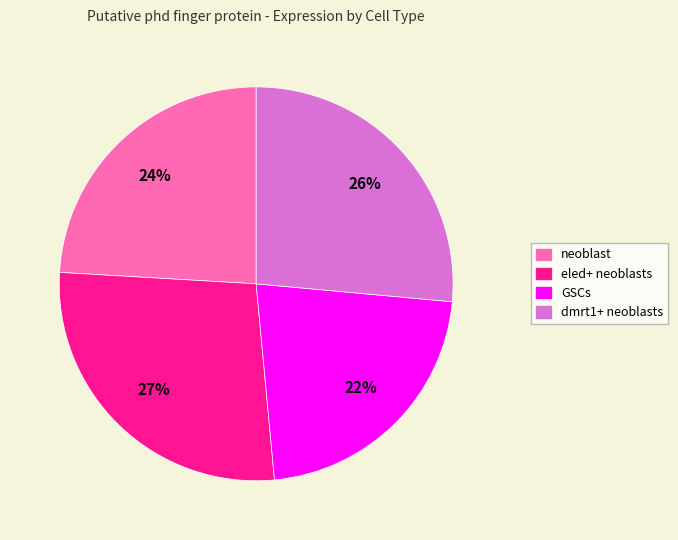

Is it true that dmrt1+ neoblasts is 26% of the pie?

True